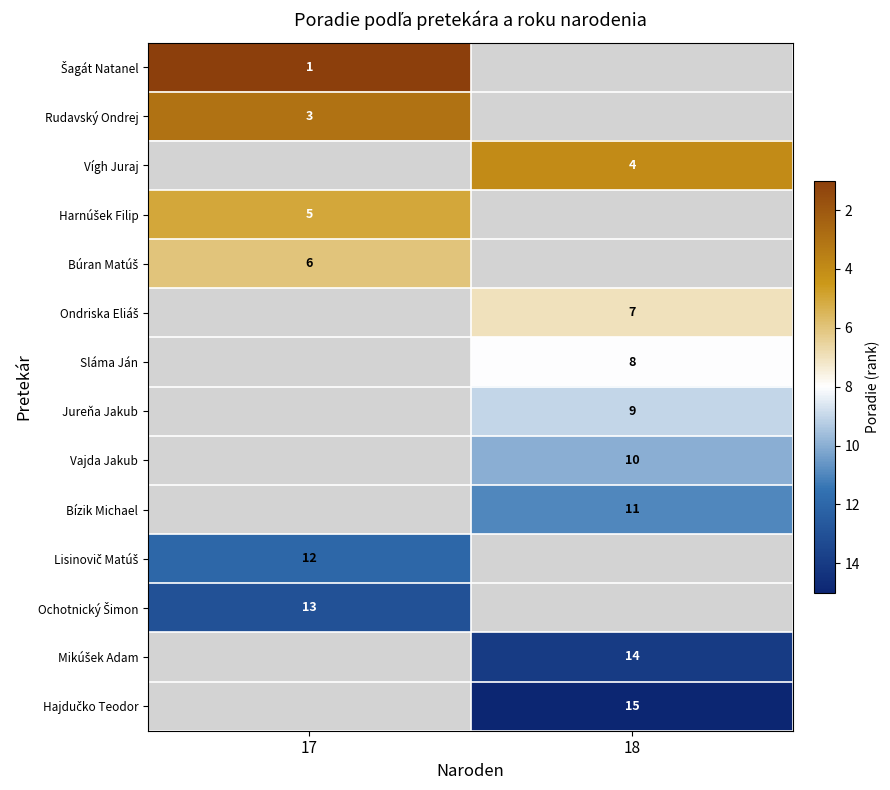

The value of Sláma Ján at 18 is 8. True or false?

True